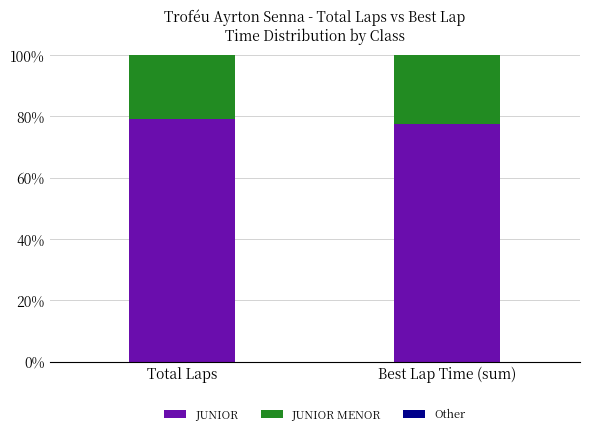

What is the sum of the JUNIOR values at Total Laps and Best Lap Time (sum)?

156.6